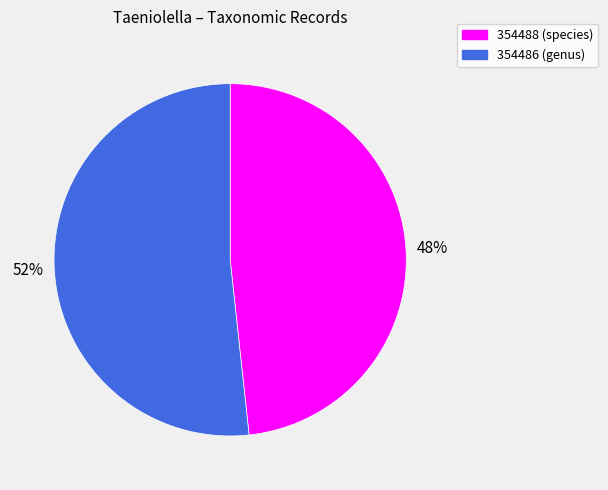

Which slice is the largest?

354486